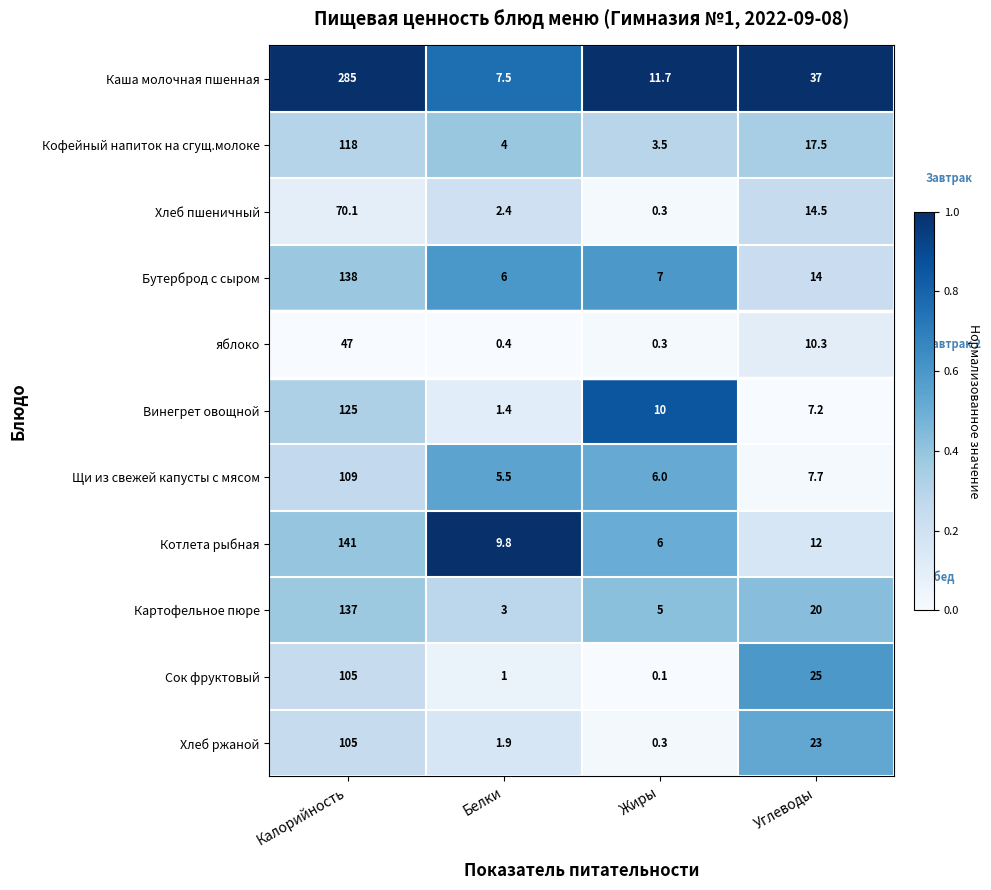

Is it true that Винегрет овощной equals 7.2 at Углеводы?

True